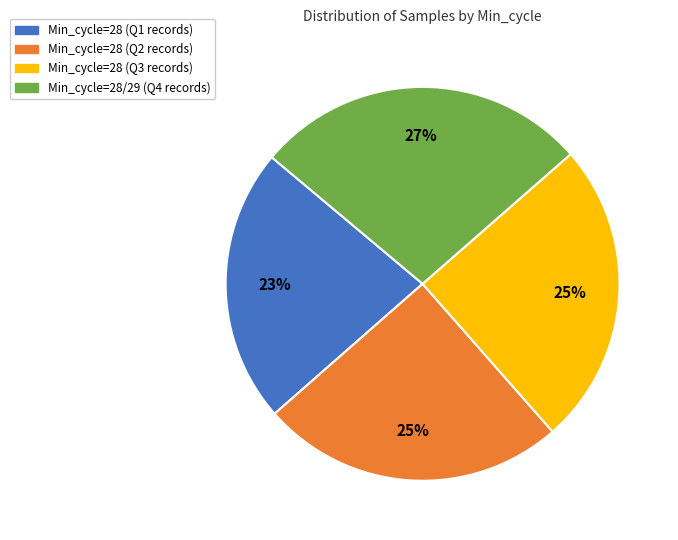

Does any single category account for the majority?

No